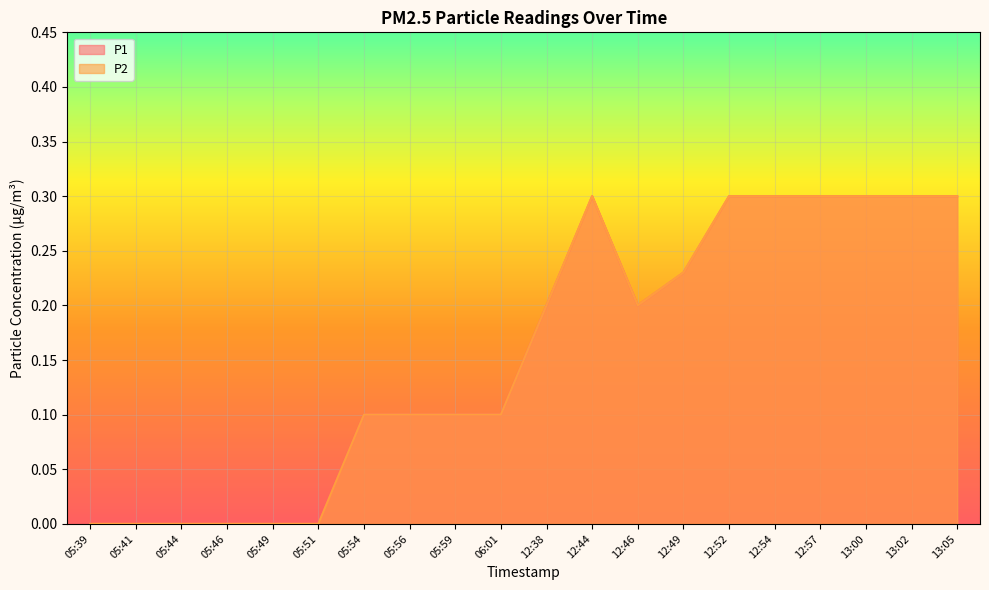

What is the highest value of the P1 series?

0.3